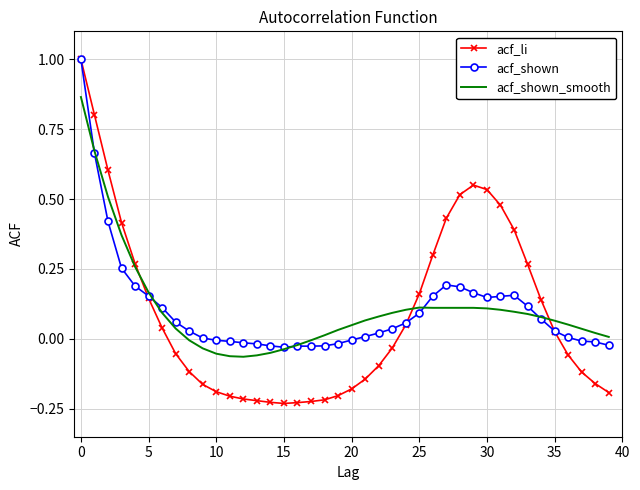

What is the maximum value shown in the chart?

1.0